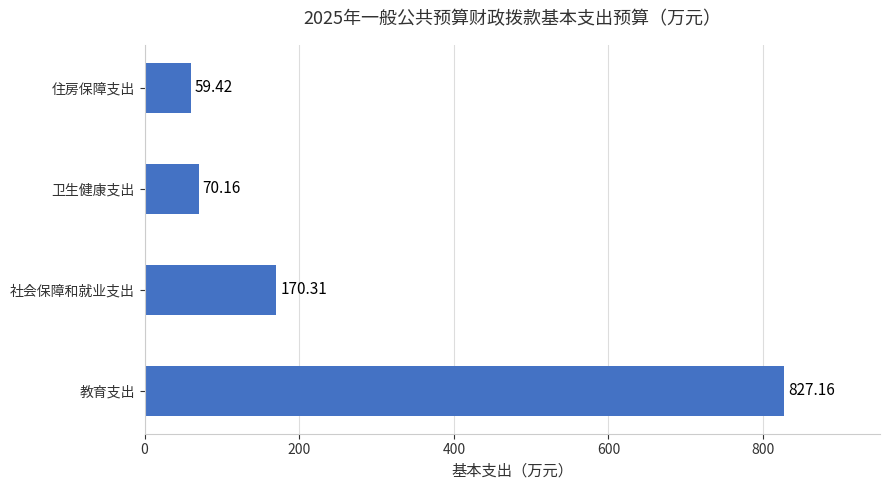

Rank the categories by value from lowest to highest.

住房保障支出, 卫生健康支出, 社会保障和就业支出, 教育支出